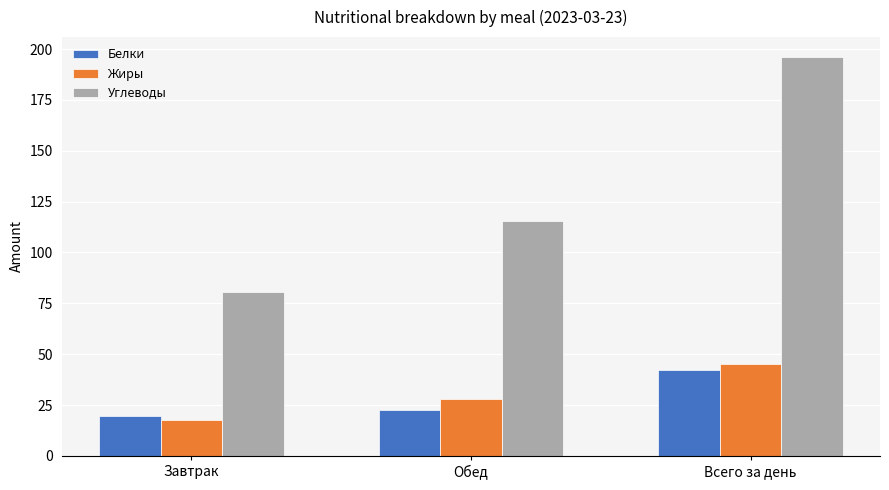

Rank the series at Завтрак from highest to lowest value.

Углеводы, Белки, Жиры